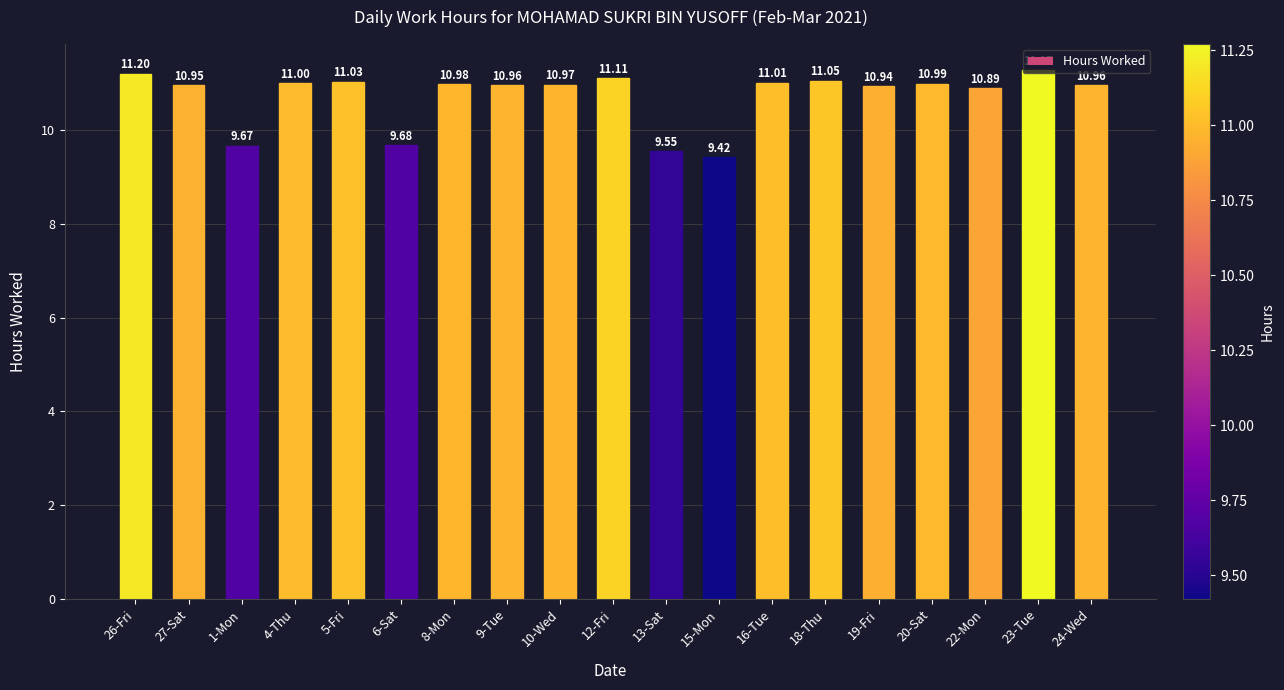

The chart shows a value of 6.5 at 10-Wed. True or false?

False